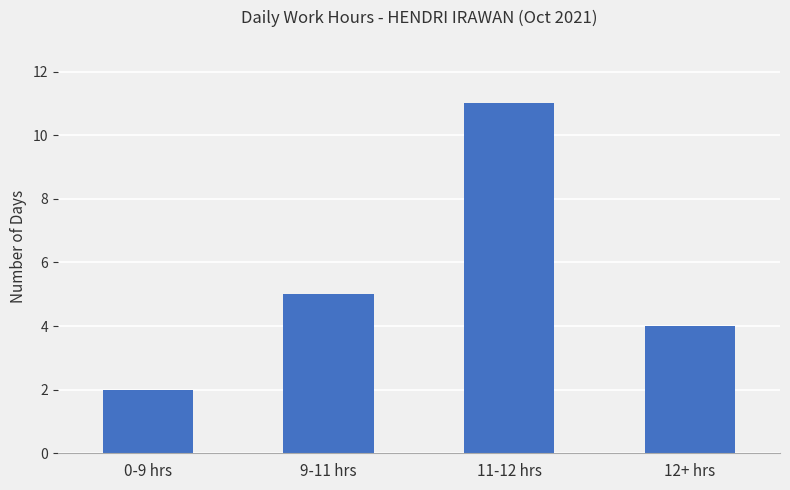

What is the change in value from 9-11 hrs to 12+ hrs?

-1